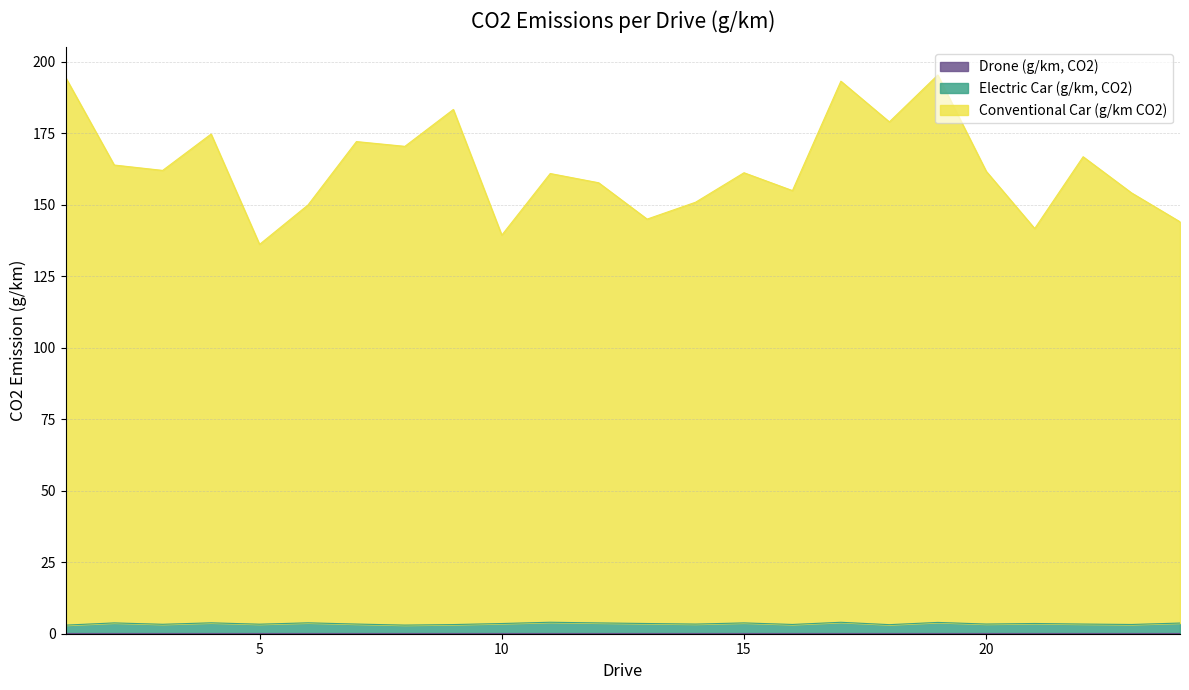

What is the average value of the Drone (g/km, CO2) series?

0.1